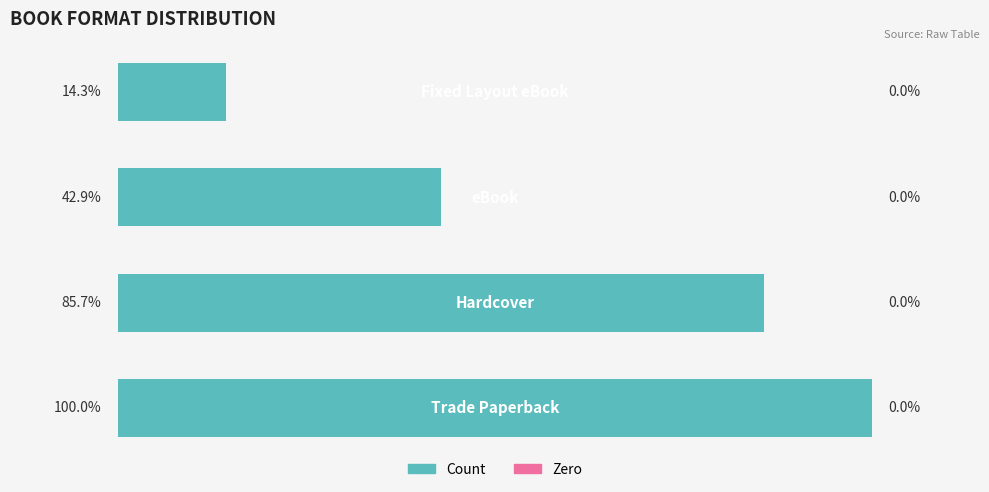

Does the chart contain any negative values?

No